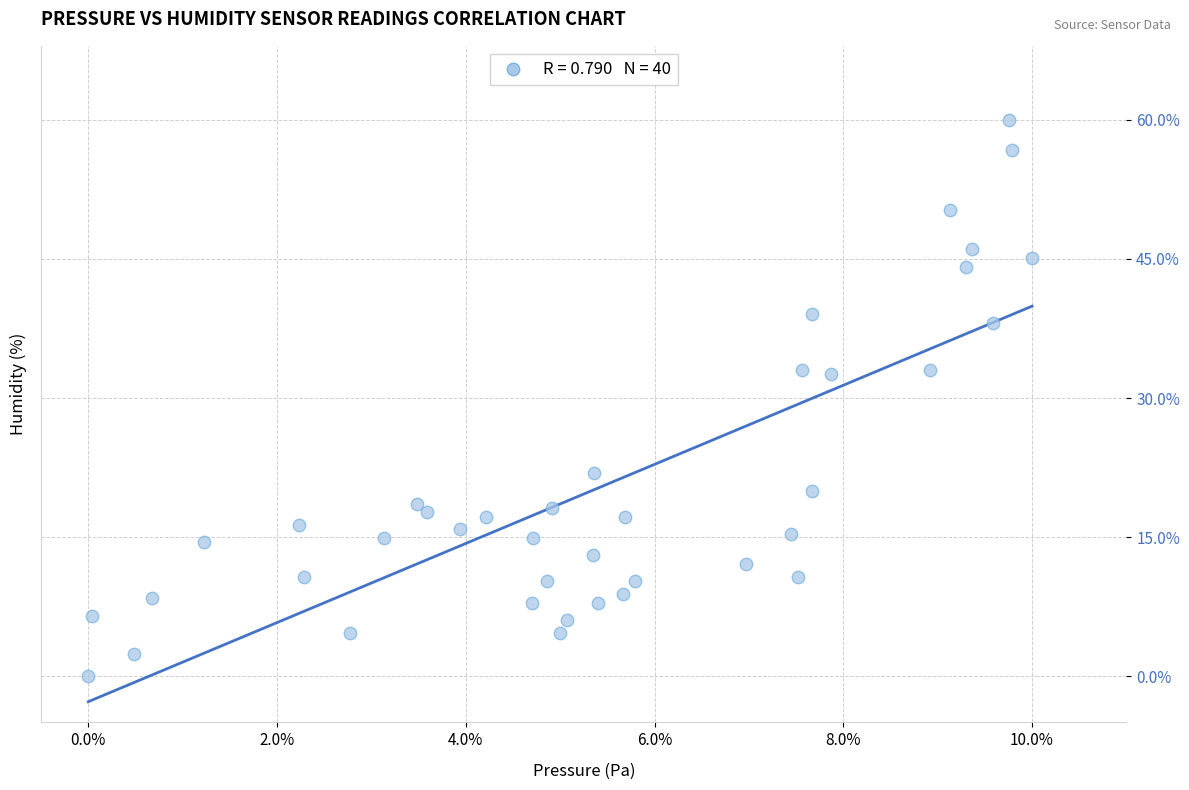

What is the range of X values (max minus min)?

10.0